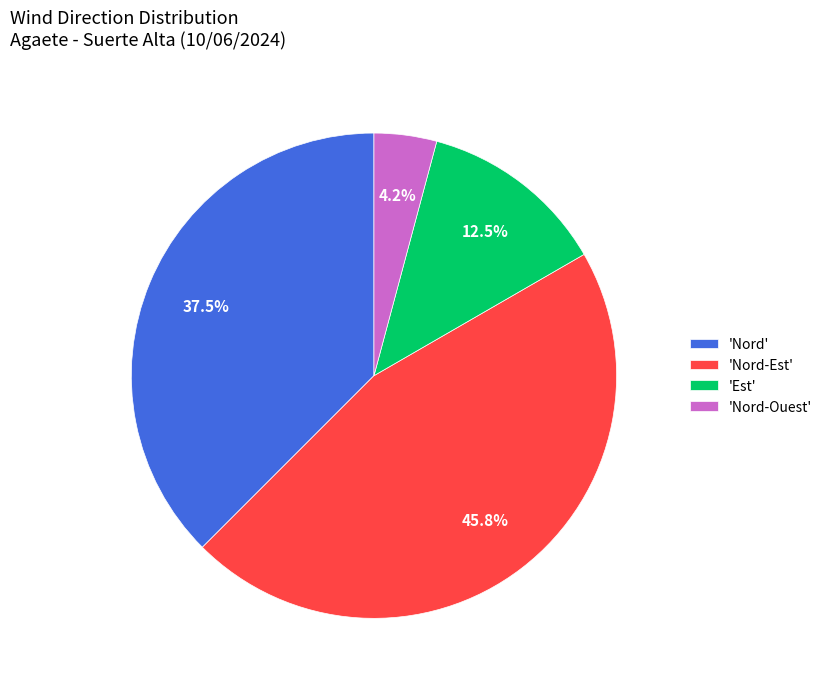

What is the total percentage of 'Est' and 'Nord-Est'?

58.3%